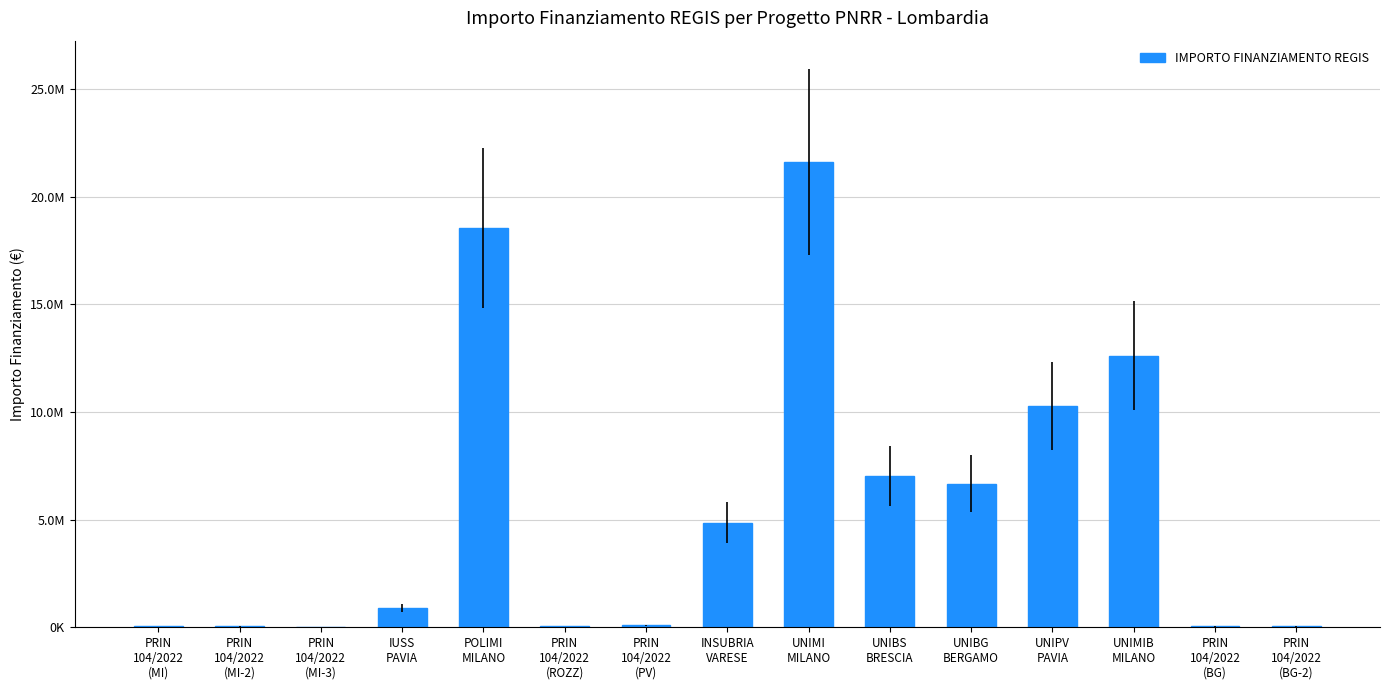

What is the difference between the values at UNIBS
BRESCIA and PRIN
104/2022
(PV)?

6928853.0